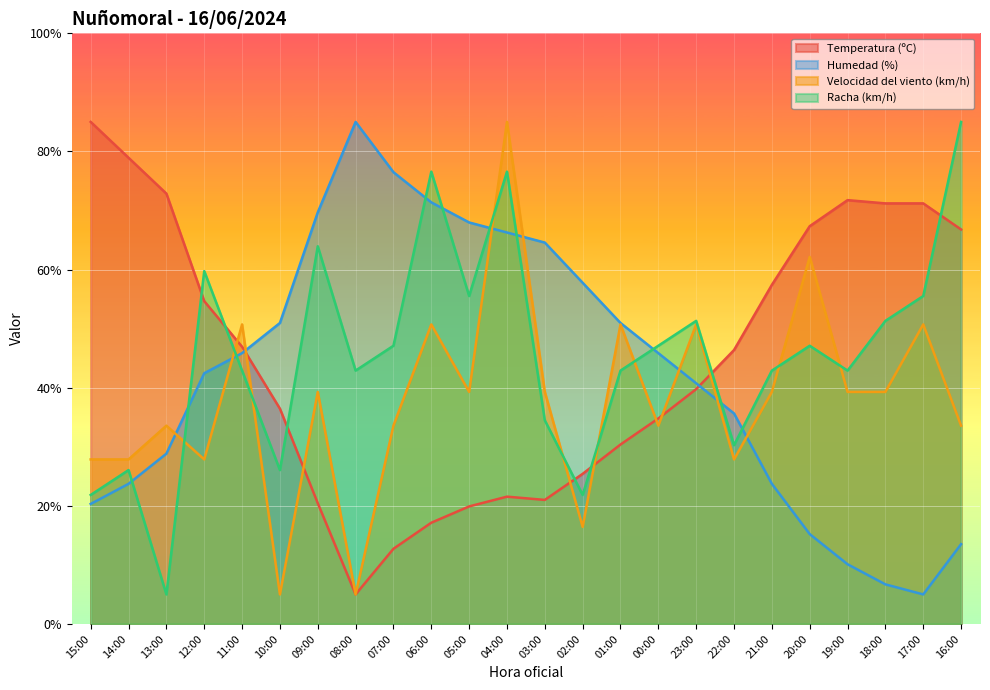

Does the chart display data point markers on the line(s)?

No